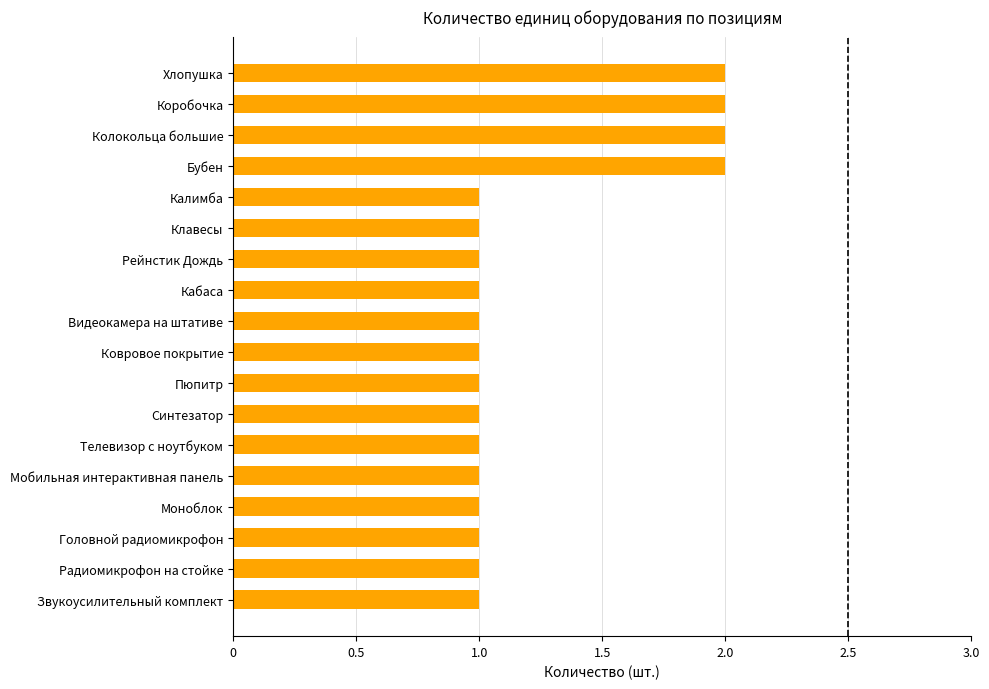

Approximately how many times larger is the value at Звукоусилительный комплект compared to Калимба?

1.0